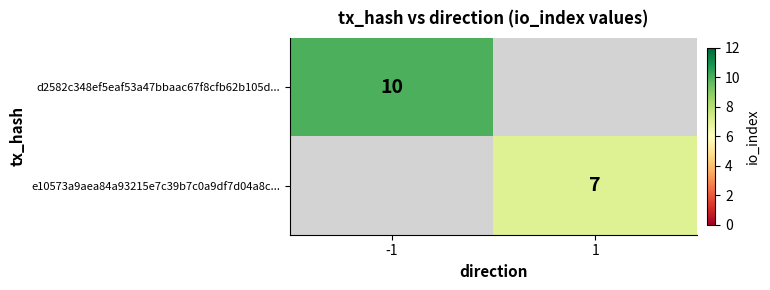

Which has a higher value, 1 or -1?

-1